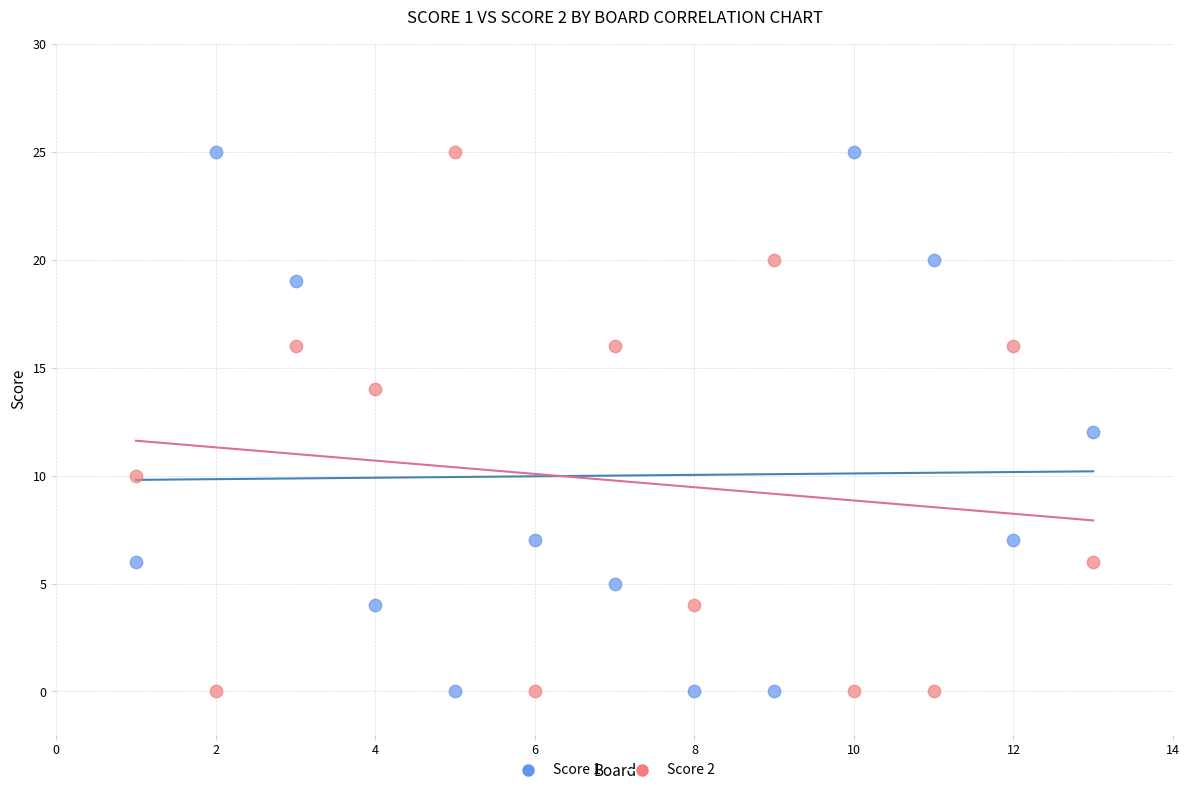

What is the X range (max minus min) for the scatter plot?

12